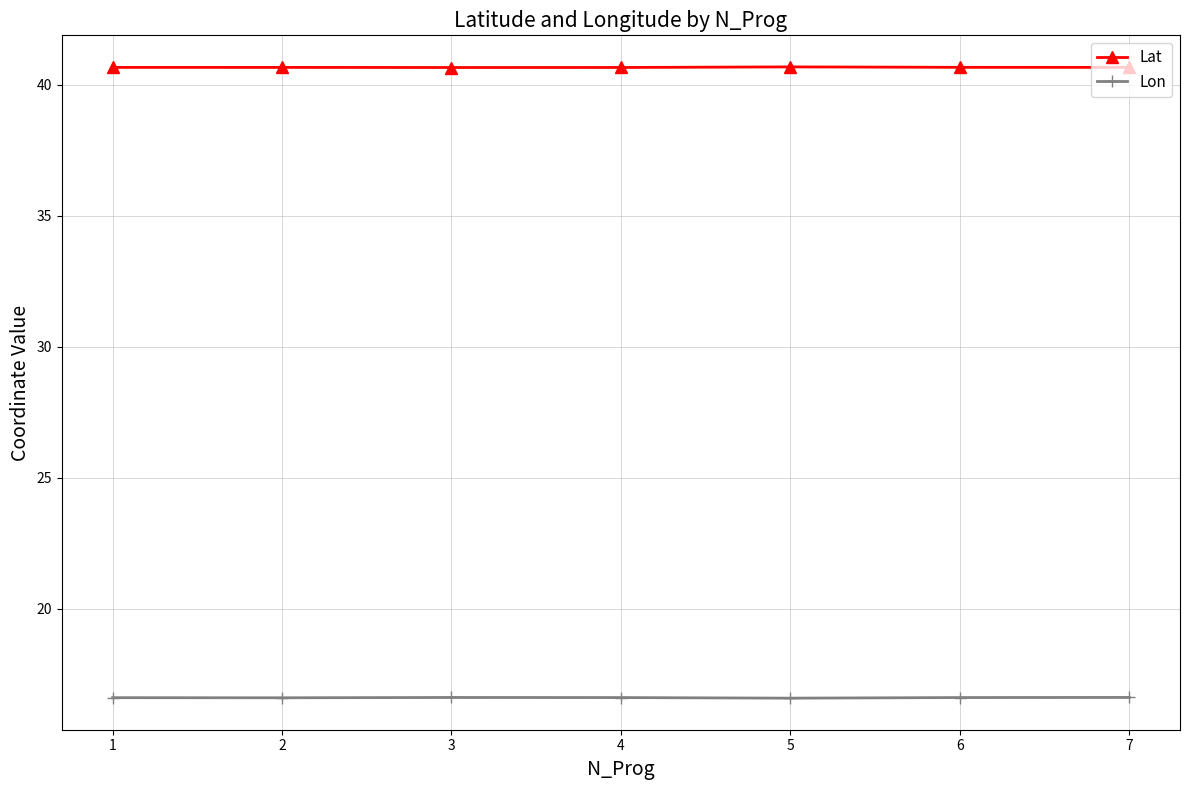

What is the difference between the highest and lowest values at 7?

24.1